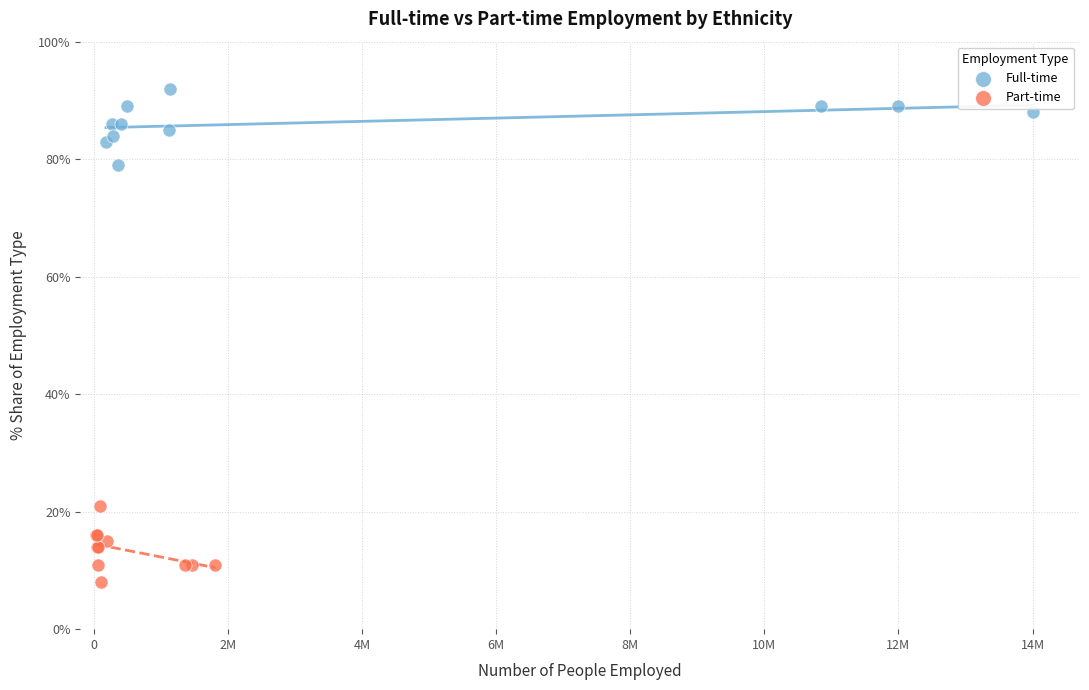

Which series contains the lowest Y value?

Part-time